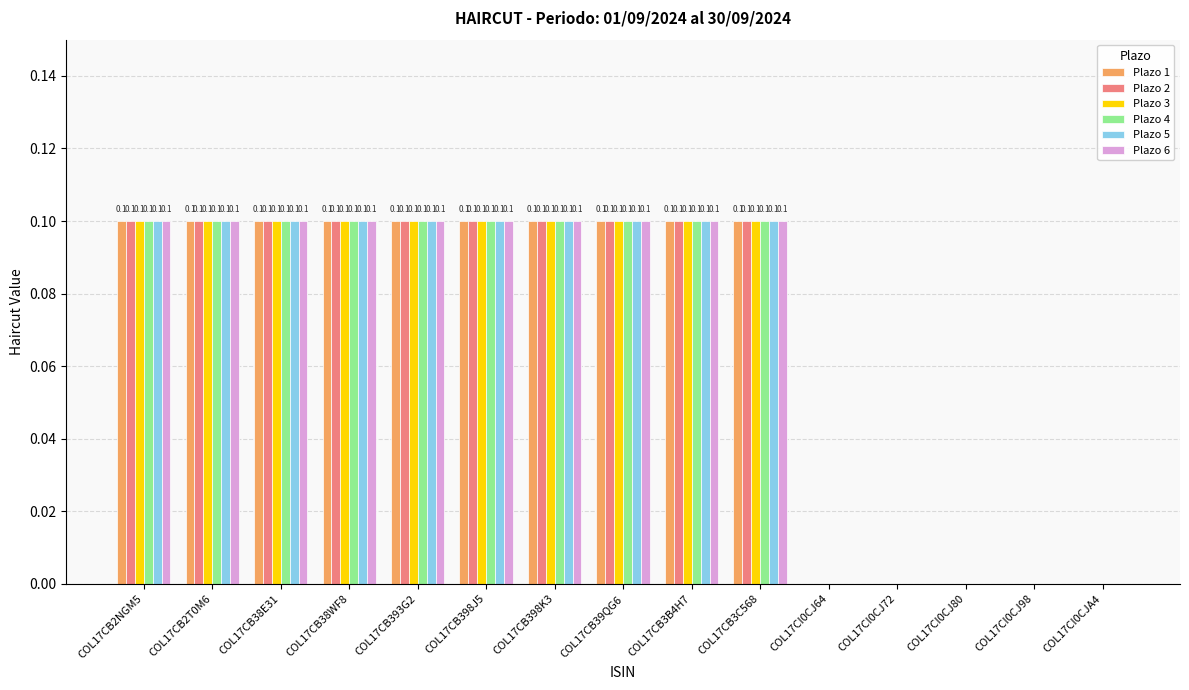

Reading left to right, list all the values displayed in this chart.

Plazo 1: COL17CB2NGM5=0.1	COL17CB2T0M6=0.1	COL17CB38E31=0.1	COL17CB38WF8=0.1	COL17CB393G2=0.1	COL17CB398J5=0.1	COL17CB398K3=0.1	COL17CB39QG6=0.1	COL17CB3B4H7=0.1	COL17CB3C568=0.1	COL17CI0CJ64=0.0	COL17CI0CJ72=0.0	COL17CI0CJ80=0.0	COL17CI0CJ98=0.0	COL17CI0CJA4=0.0
Plazo 2: COL17CB2NGM5=0.1	COL17CB2T0M6=0.1	COL17CB38E31=0.1	COL17CB38WF8=0.1	COL17CB393G2=0.1	COL17CB398J5=0.1	COL17CB398K3=0.1	COL17CB39QG6=0.1	COL17CB3B4H7=0.1	COL17CB3C568=0.1	COL17CI0CJ64=0.0	COL17CI0CJ72=0.0	COL17CI0CJ80=0.0	COL17CI0CJ98=0.0	COL17CI0CJA4=0.0
Plazo 3: COL17CB2NGM5=0.1	COL17CB2T0M6=0.1	COL17CB38E31=0.1	COL17CB38WF8=0.1	COL17CB393G2=0.1	COL17CB398J5=0.1	COL17CB398K3=0.1	COL17CB39QG6=0.1	COL17CB3B4H7=0.1	COL17CB3C568=0.1	COL17CI0CJ64=0.0	COL17CI0CJ72=0.0	COL17CI0CJ80=0.0	COL17CI0CJ98=0.0	COL17CI0CJA4=0.0
Plazo 4: COL17CB2NGM5=0.1	COL17CB2T0M6=0.1	COL17CB38E31=0.1	COL17CB38WF8=0.1	COL17CB393G2=0.1	COL17CB398J5=0.1	COL17CB398K3=0.1	COL17CB39QG6=0.1	COL17CB3B4H7=0.1	COL17CB3C568=0.1	COL17CI0CJ64=0.0	COL17CI0CJ72=0.0	COL17CI0CJ80=0.0	COL17CI0CJ98=0.0	COL17CI0CJA4=0.0
Plazo 5: COL17CB2NGM5=0.1	COL17CB2T0M6=0.1	COL17CB38E31=0.1	COL17CB38WF8=0.1	COL17CB393G2=0.1	COL17CB398J5=0.1	COL17CB398K3=0.1	COL17CB39QG6=0.1	COL17CB3B4H7=0.1	COL17CB3C568=0.1	COL17CI0CJ64=0.0	COL17CI0CJ72=0.0	COL17CI0CJ80=0.0	COL17CI0CJ98=0.0	COL17CI0CJA4=0.0
Plazo 6: COL17CB2NGM5=0.1	COL17CB2T0M6=0.1	COL17CB38E31=0.1	COL17CB38WF8=0.1	COL17CB393G2=0.1	COL17CB398J5=0.1	COL17CB398K3=0.1	COL17CB39QG6=0.1	COL17CB3B4H7=0.1	COL17CB3C568=0.1	COL17CI0CJ64=0.0	COL17CI0CJ72=0.0	COL17CI0CJ80=0.0	COL17CI0CJ98=0.0	COL17CI0CJA4=0.0